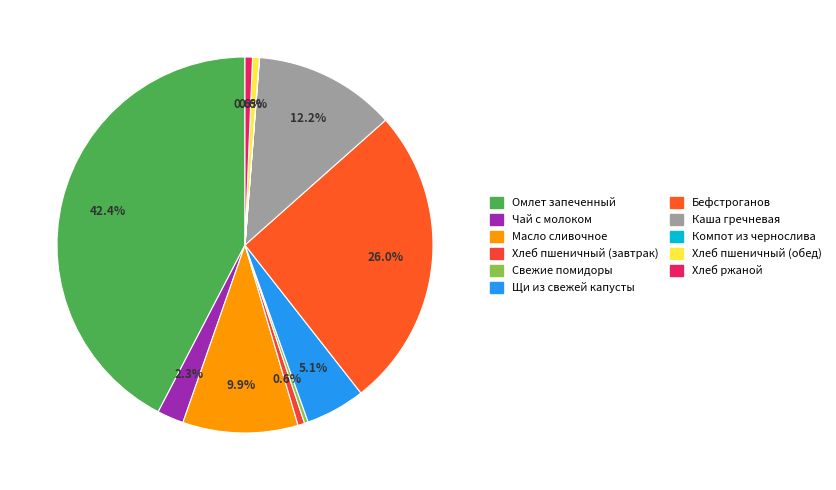

Rank the categories by value from lowest to highest.

Компот из чернослива, Свежие помидоры, Хлеб пшеничный (завтрак), Хлеб пшеничный (обед), Хлеб ржаной, Чай с молоком, Щи из свежей капусты, Масло сливочное, Каша гречневая, Бефстроганов, Омлет запеченный